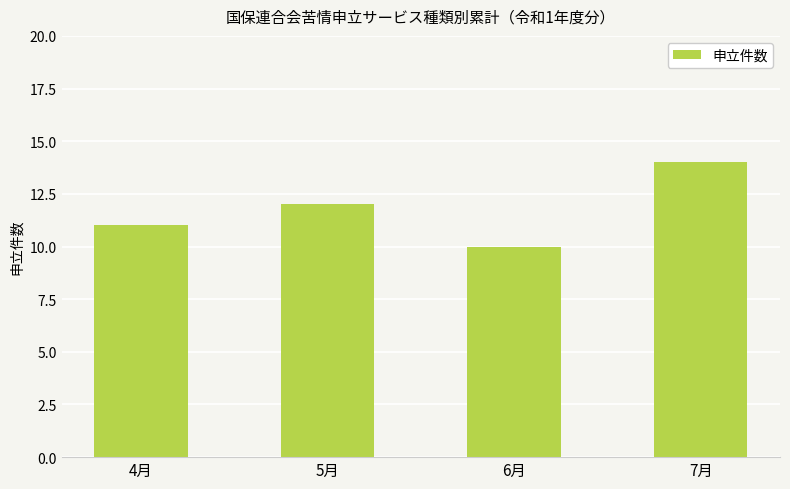

Reading right to left, transcribe all the data shown in this chart.

7月=14	6月=10	5月=12	4月=11